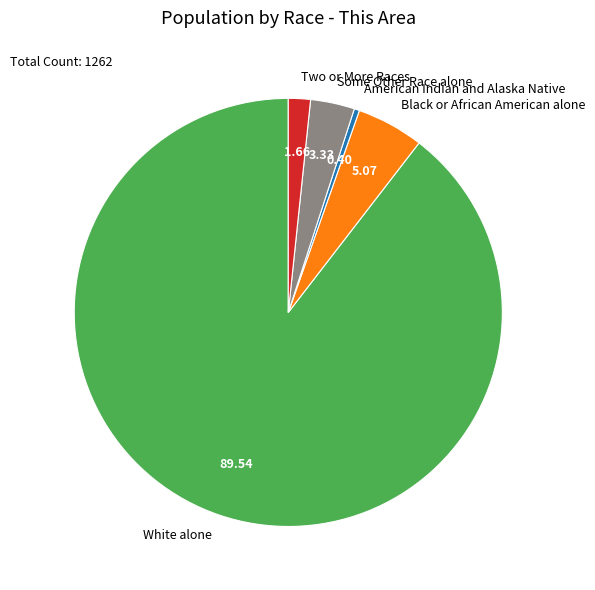

Do White alone and Some Other Race alone together represent more than half of the pie?

Yes